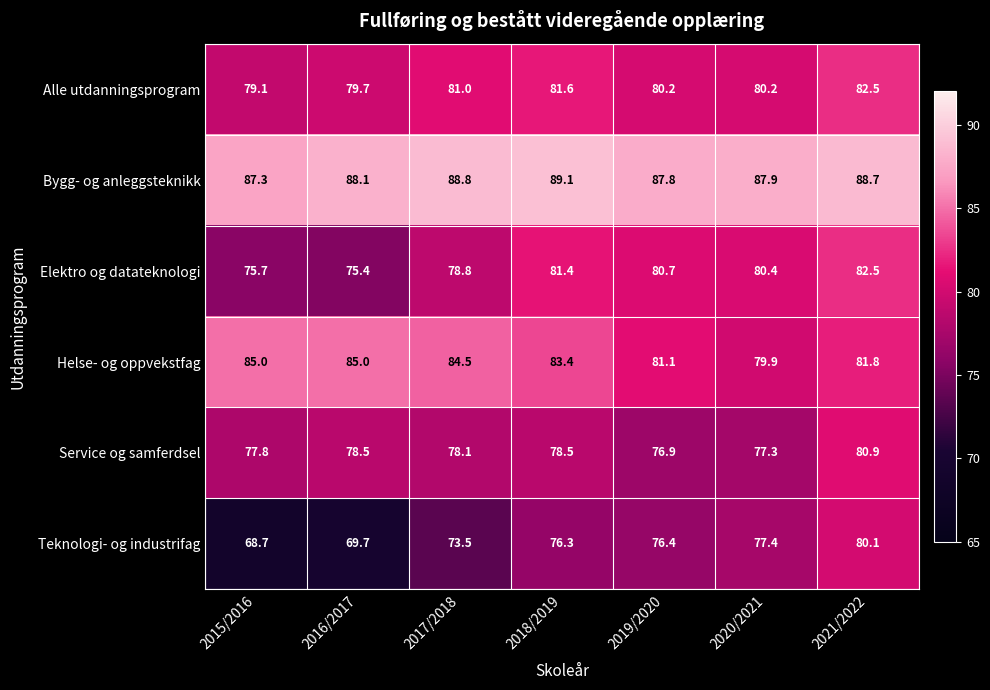

What is the minimum value shown in the chart?

68.7